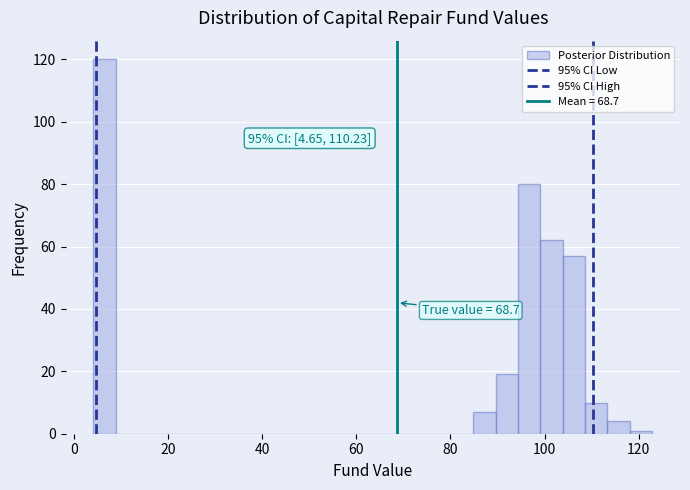

Read against the x-axis, roughly where is the centre of the tallest bar?

6